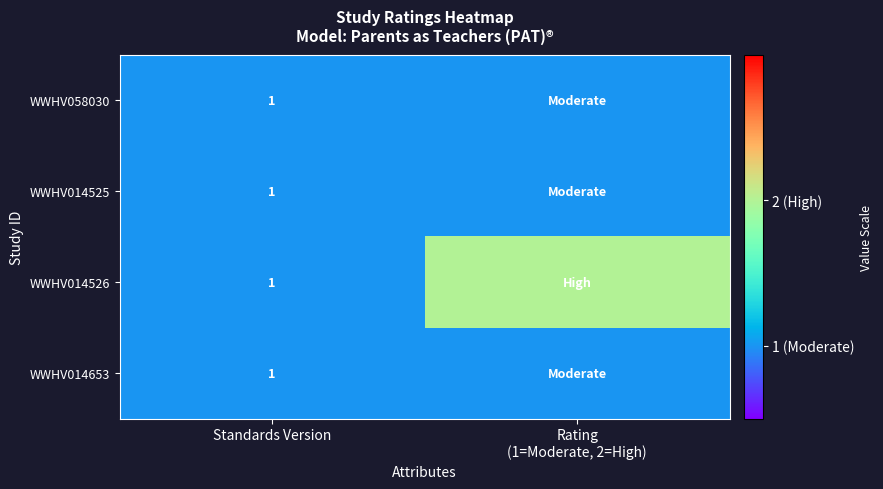

The value of WWHV014525 at Standards Version is 0. True or false?

False